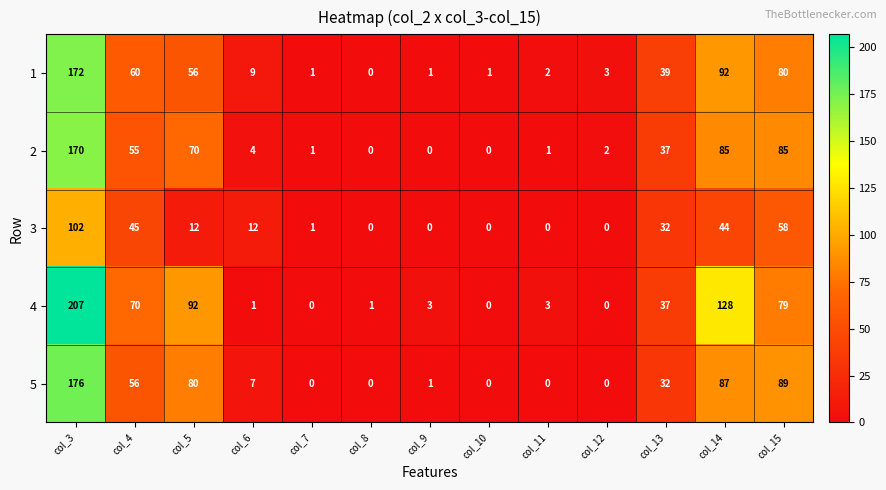

What is the difference between the maximum and minimum values in the 4 series?

207